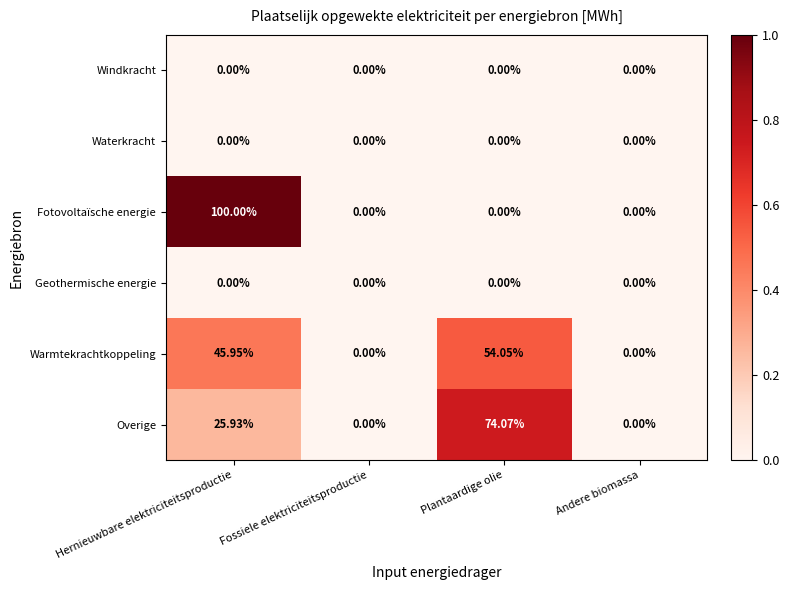

Which series has the widest spread of values?

Fotovoltaïsche energie